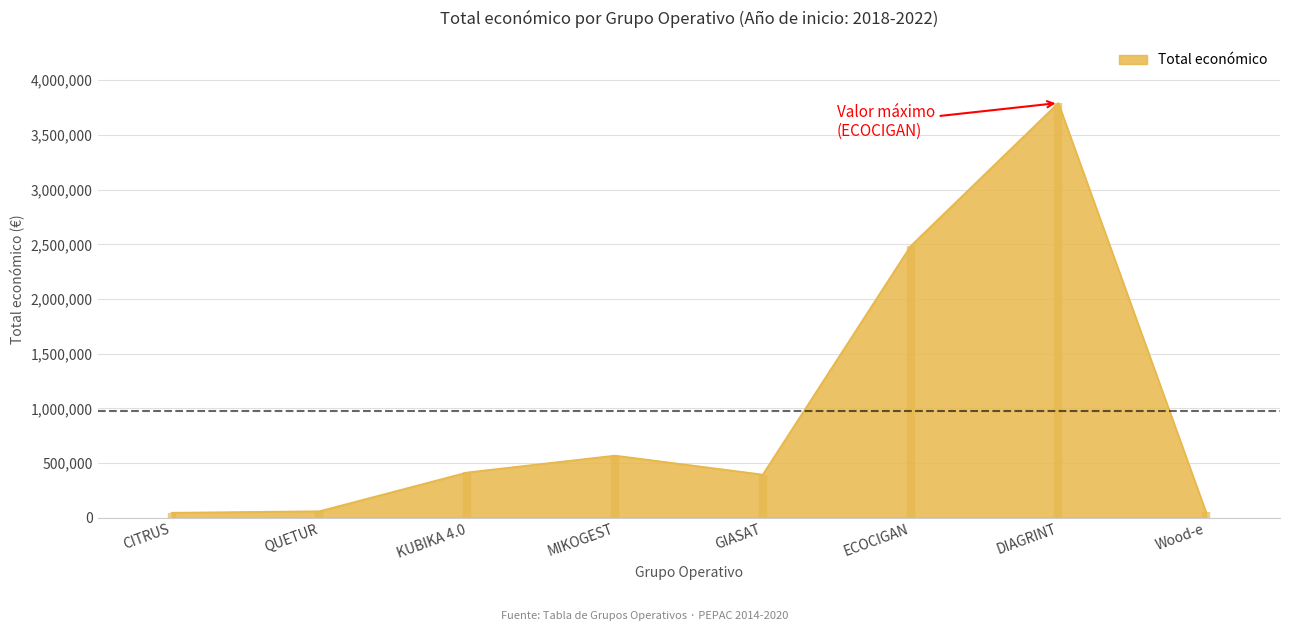

What is the sum of all values?

7811280